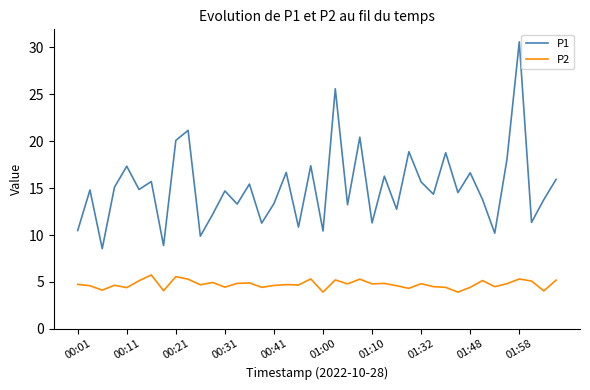

Which series has the widest spread of values?

P1